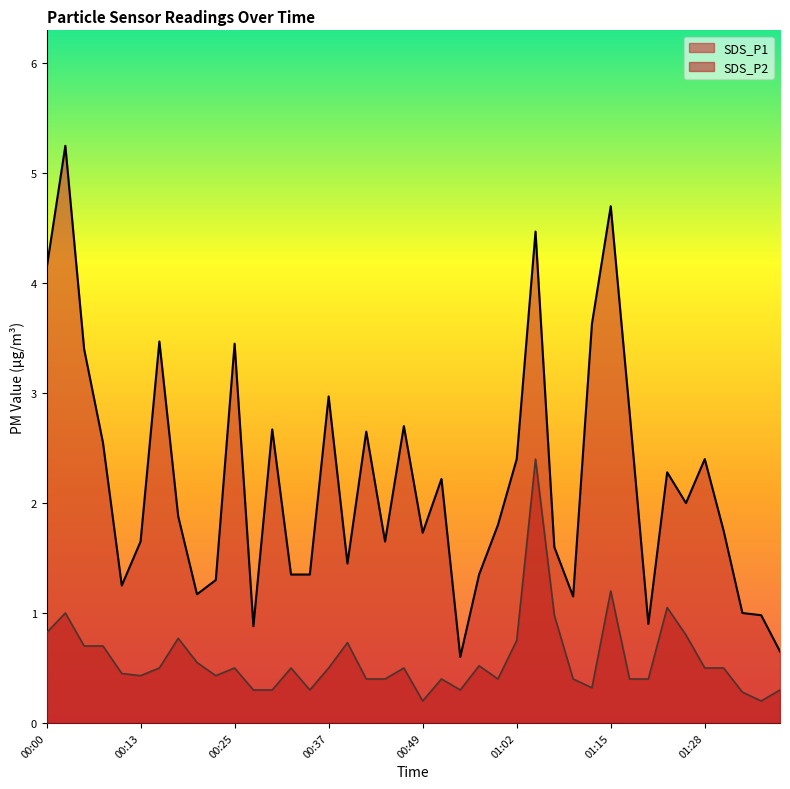

Rank the series by their average value, from lowest to highest.

SDS_P2, SDS_P1